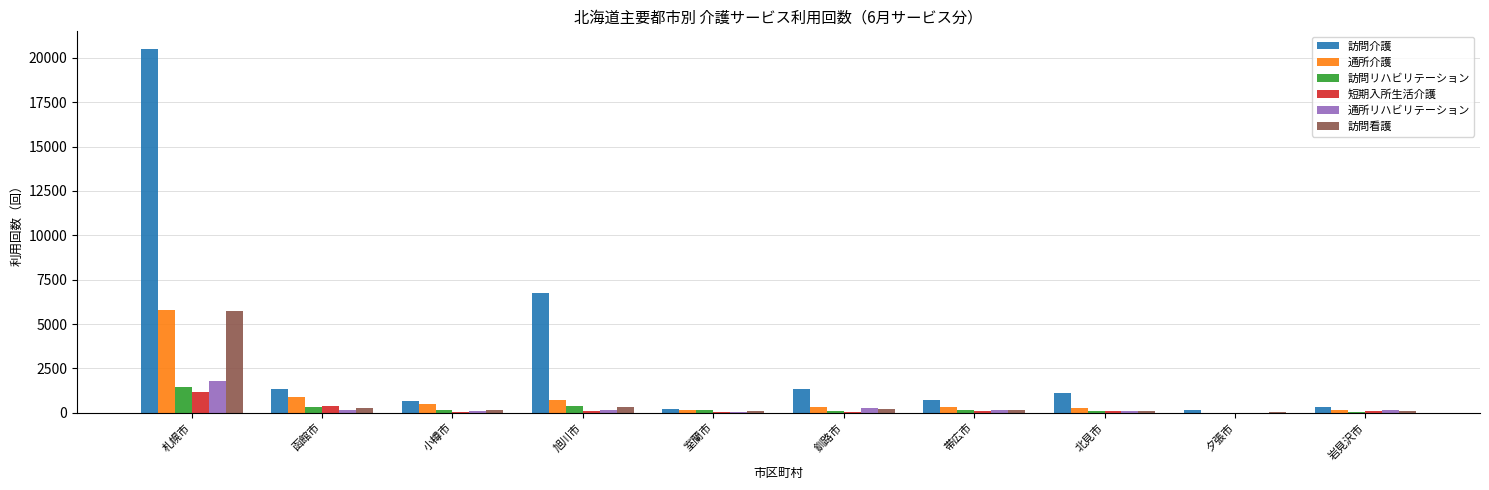

The value of 短期入所生活介護 at 北見市 is 84. True or false?

True